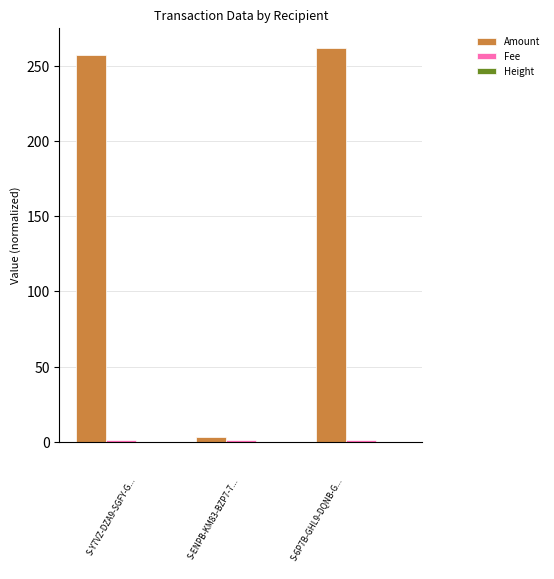

What is the greatest value displayed?

262.0